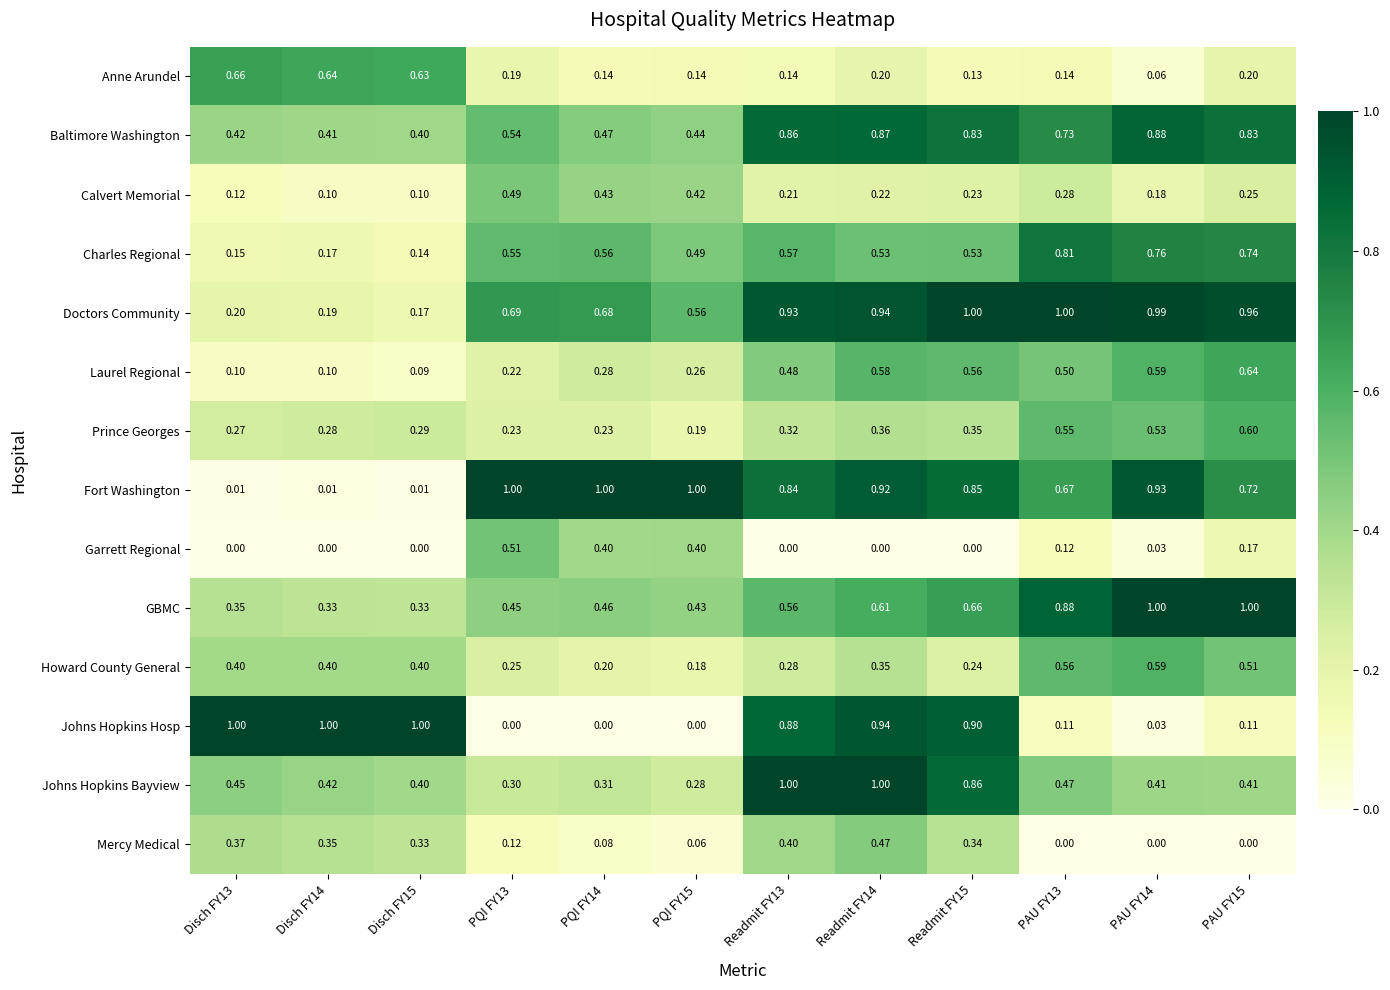

What is the total value across all series at Readmit FY15?

7.5